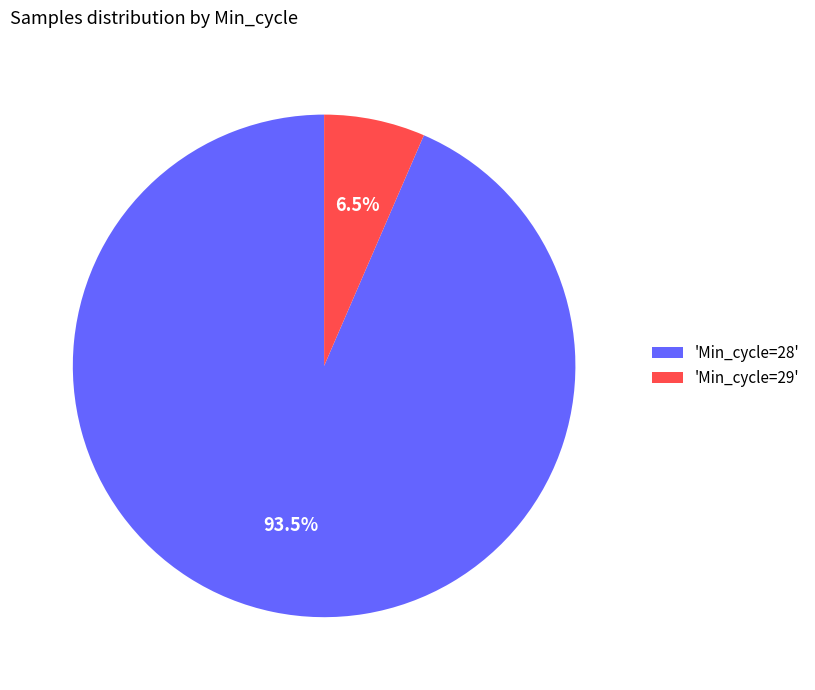

Does any single category account for the majority?

Yes